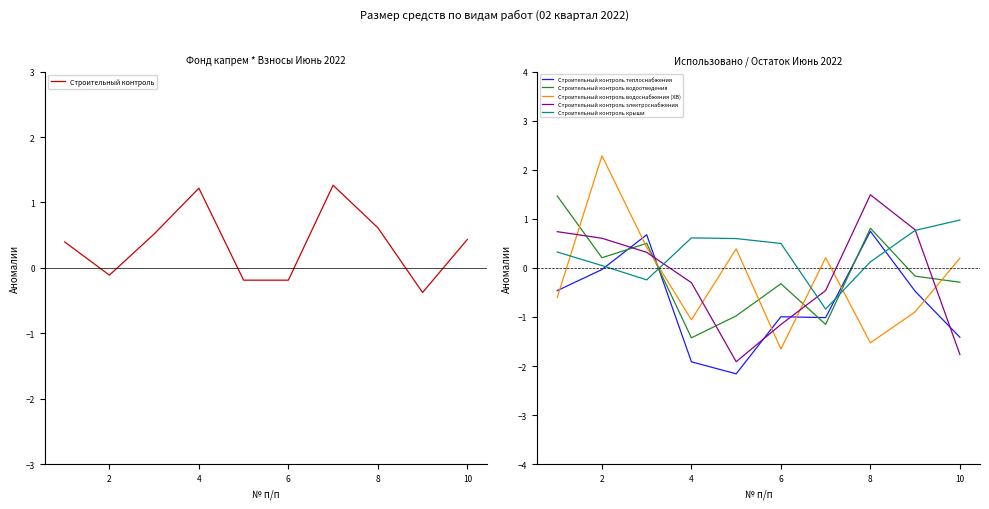

What is the difference between the maximum and second lowest values in the Строительный контроль электроснабжения series?

3.3